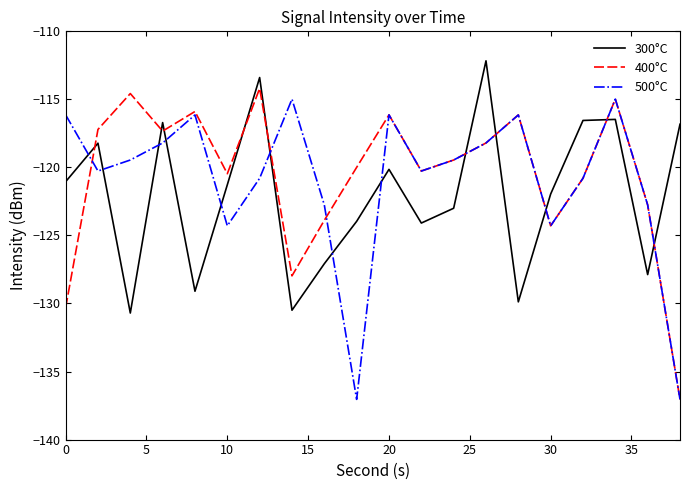

After their last crossing, which series has the higher values: 300°C or 500°C?

300°C